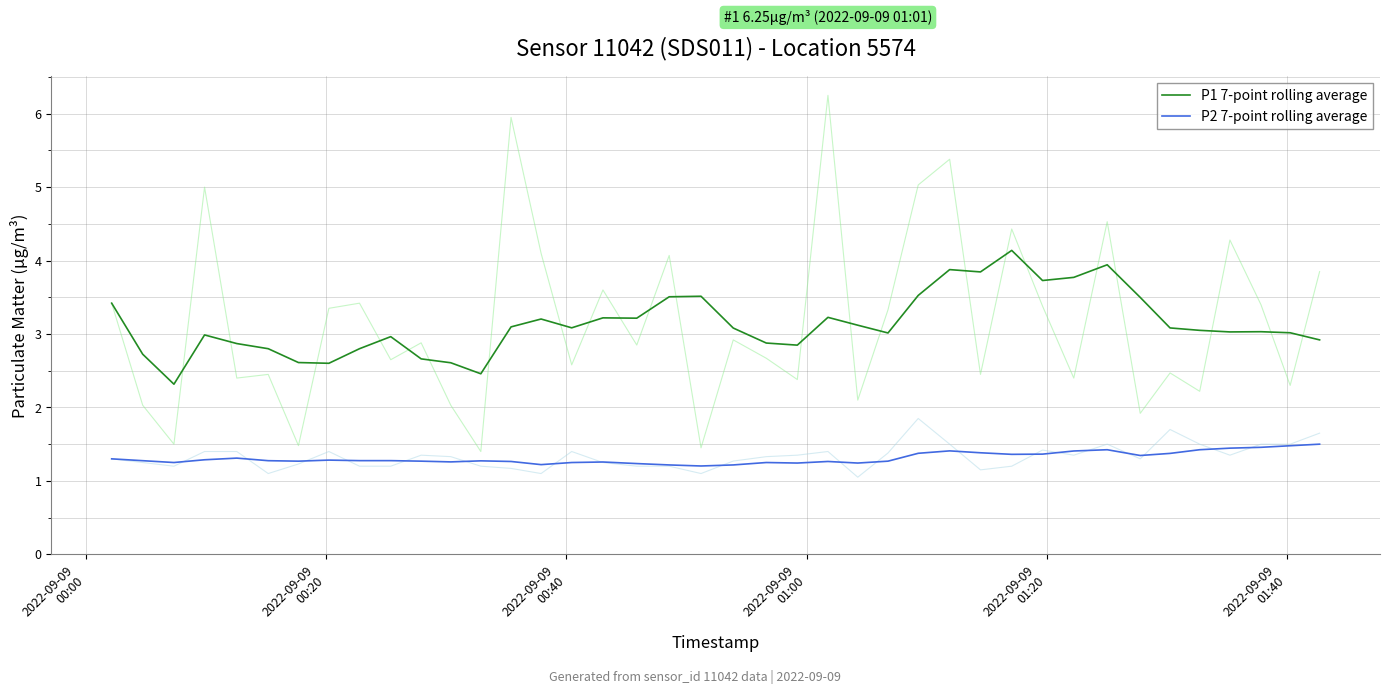

What is the greatest value displayed?

4.1